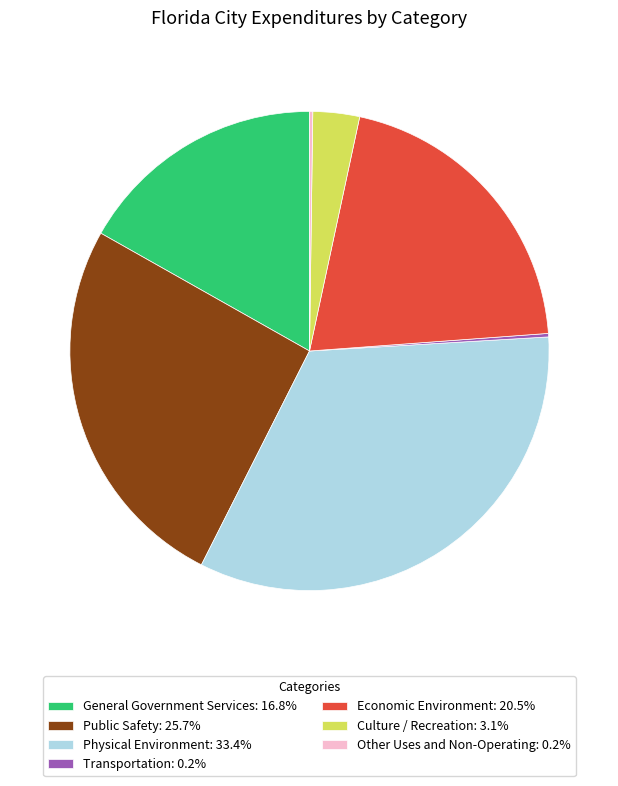

Does any single category account for the majority?

No